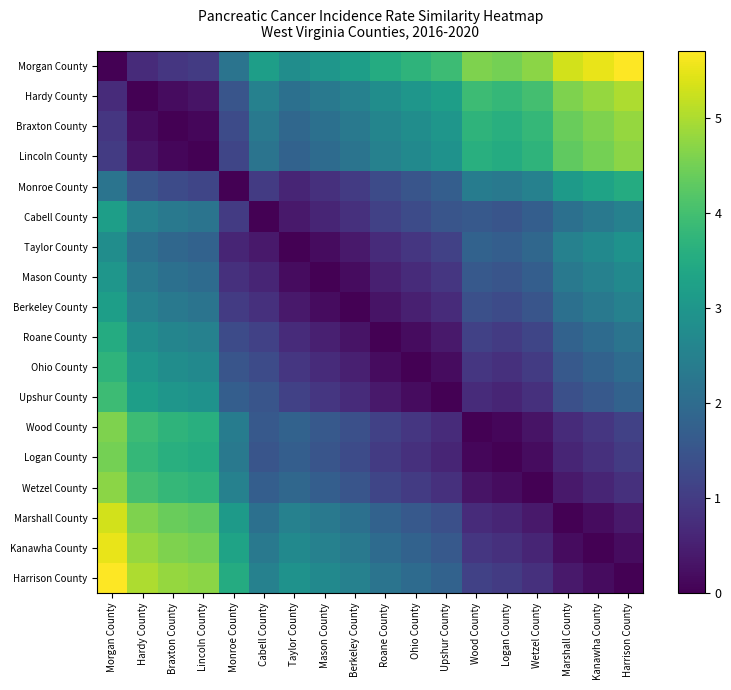

Reading left to right, list all the values displayed in this chart.

Morgan County: Morgan County=0.0	Hardy County=0.7	Braxton County=0.9	Lincoln County=1.0	Monroe County=2.2	Cabell County=3.2	Taylor County=2.8	Mason County=3.0	Berkeley County=3.2	Roane County=3.5	Ohio County=3.7	Upshur County=3.9	Wood County=4.6	Logan County=4.5	Wetzel County=4.7	Marshall County=5.3	Kanawha County=5.5	Harrison County=5.7
Hardy County: Morgan County=0.7	Hardy County=0.0	Braxton County=0.2	Lincoln County=0.3	Monroe County=1.5	Cabell County=2.5	Taylor County=2.1	Mason County=2.3	Berkeley County=2.5	Roane County=2.8	Ohio County=3.0	Upshur County=3.2	Wood County=3.9	Logan County=3.8	Wetzel County=4.0	Marshall County=4.6	Kanawha County=4.8	Harrison County=5.0
Braxton County: Morgan County=0.9	Hardy County=0.2	Braxton County=0.0	Lincoln County=0.1	Monroe County=1.3	Cabell County=2.3	Taylor County=1.9	Mason County=2.1	Berkeley County=2.3	Roane County=2.6	Ohio County=2.8	Upshur County=3.0	Wood County=3.7	Logan County=3.6	Wetzel County=3.8	Marshall County=4.4	Kanawha County=4.6	Harrison County=4.8
Lincoln County: Morgan County=1.0	Hardy County=0.3	Braxton County=0.1	Lincoln County=0.0	Monroe County=1.2	Cabell County=2.2	Taylor County=1.8	Mason County=2.0	Berkeley County=2.2	Roane County=2.5	Ohio County=2.7	Upshur County=2.9	Wood County=3.6	Logan County=3.5	Wetzel County=3.7	Marshall County=4.3	Kanawha County=4.5	Harrison County=4.7
Monroe County: Morgan County=2.2	Hardy County=1.5	Braxton County=1.3	Lincoln County=1.2	Monroe County=0.0	Cabell County=1.0	Taylor County=0.6	Mason County=0.8	Berkeley County=1.0	Roane County=1.3	Ohio County=1.5	Upshur County=1.7	Wood County=2.4	Logan County=2.3	Wetzel County=2.5	Marshall County=3.1	Kanawha County=3.3	Harrison County=3.5
Cabell County: Morgan County=3.2	Hardy County=2.5	Braxton County=2.3	Lincoln County=2.2	Monroe County=1.0	Cabell County=0.0	Taylor County=0.4	Mason County=0.6	Berkeley County=0.8	Roane County=1.1	Ohio County=1.3	Upshur County=1.5	Wood County=1.6	Logan County=1.5	Wetzel County=1.7	Marshall County=2.1	Kanawha County=2.3	Harrison County=2.5
Taylor County: Morgan County=2.8	Hardy County=2.1	Braxton County=1.9	Lincoln County=1.8	Monroe County=0.6	Cabell County=0.4	Taylor County=0.0	Mason County=0.2	Berkeley County=0.4	Roane County=0.7	Ohio County=0.9	Upshur County=1.1	Wood County=1.8	Logan County=1.7	Wetzel County=1.9	Marshall County=2.5	Kanawha County=2.7	Harrison County=2.9
Mason County: Morgan County=3.0	Hardy County=2.3	Braxton County=2.1	Lincoln County=2.0	Monroe County=0.8	Cabell County=0.6	Taylor County=0.2	Mason County=0.0	Berkeley County=0.2	Roane County=0.5	Ohio County=0.7	Upshur County=0.9	Wood County=1.6	Logan County=1.5	Wetzel County=1.7	Marshall County=2.3	Kanawha County=2.5	Harrison County=2.7
Berkeley County: Morgan County=3.2	Hardy County=2.5	Braxton County=2.3	Lincoln County=2.2	Monroe County=1.0	Cabell County=0.8	Taylor County=0.4	Mason County=0.2	Berkeley County=0.0	Roane County=0.3	Ohio County=0.5	Upshur County=0.7	Wood County=1.4	Logan County=1.3	Wetzel County=1.5	Marshall County=2.1	Kanawha County=2.3	Harrison County=2.5
Roane County: Morgan County=3.5	Hardy County=2.8	Braxton County=2.6	Lincoln County=2.5	Monroe County=1.3	Cabell County=1.1	Taylor County=0.7	Mason County=0.5	Berkeley County=0.3	Roane County=0.0	Ohio County=0.2	Upshur County=0.4	Wood County=1.1	Logan County=1.0	Wetzel County=1.2	Marshall County=1.8	Kanawha County=2.0	Harrison County=2.2
Ohio County: Morgan County=3.7	Hardy County=3.0	Braxton County=2.8	Lincoln County=2.7	Monroe County=1.5	Cabell County=1.3	Taylor County=0.9	Mason County=0.7	Berkeley County=0.5	Roane County=0.2	Ohio County=0.0	Upshur County=0.2	Wood County=0.9	Logan County=0.8	Wetzel County=1.0	Marshall County=1.6	Kanawha County=1.8	Harrison County=2.0
Upshur County: Morgan County=3.9	Hardy County=3.2	Braxton County=3.0	Lincoln County=2.9	Monroe County=1.7	Cabell County=1.5	Taylor County=1.1	Mason County=0.9	Berkeley County=0.7	Roane County=0.4	Ohio County=0.2	Upshur County=0.0	Wood County=0.7	Logan County=0.6	Wetzel County=0.8	Marshall County=1.4	Kanawha County=1.6	Harrison County=1.8
Wood County: Morgan County=4.6	Hardy County=3.9	Braxton County=3.7	Lincoln County=3.6	Monroe County=2.4	Cabell County=1.6	Taylor County=1.8	Mason County=1.6	Berkeley County=1.4	Roane County=1.1	Ohio County=0.9	Upshur County=0.7	Wood County=0.0	Logan County=0.1	Wetzel County=0.3	Marshall County=0.7	Kanawha County=0.9	Harrison County=1.1
Logan County: Morgan County=4.5	Hardy County=3.8	Braxton County=3.6	Lincoln County=3.5	Monroe County=2.3	Cabell County=1.5	Taylor County=1.7	Mason County=1.5	Berkeley County=1.3	Roane County=1.0	Ohio County=0.8	Upshur County=0.6	Wood County=0.1	Logan County=0.0	Wetzel County=0.2	Marshall County=0.6	Kanawha County=0.8	Harrison County=1.0
Wetzel County: Morgan County=4.7	Hardy County=4.0	Braxton County=3.8	Lincoln County=3.7	Monroe County=2.5	Cabell County=1.7	Taylor County=1.9	Mason County=1.7	Berkeley County=1.5	Roane County=1.2	Ohio County=1.0	Upshur County=0.8	Wood County=0.3	Logan County=0.2	Wetzel County=0.0	Marshall County=0.4	Kanawha County=0.6	Harrison County=0.8
Marshall County: Morgan County=5.3	Hardy County=4.6	Braxton County=4.4	Lincoln County=4.3	Monroe County=3.1	Cabell County=2.1	Taylor County=2.5	Mason County=2.3	Berkeley County=2.1	Roane County=1.8	Ohio County=1.6	Upshur County=1.4	Wood County=0.7	Logan County=0.6	Wetzel County=0.4	Marshall County=0.0	Kanawha County=0.2	Harrison County=0.4
Kanawha County: Morgan County=5.5	Hardy County=4.8	Braxton County=4.6	Lincoln County=4.5	Monroe County=3.3	Cabell County=2.3	Taylor County=2.7	Mason County=2.5	Berkeley County=2.3	Roane County=2.0	Ohio County=1.8	Upshur County=1.6	Wood County=0.9	Logan County=0.8	Wetzel County=0.6	Marshall County=0.2	Kanawha County=0.0	Harrison County=0.2
Harrison County: Morgan County=5.7	Hardy County=5.0	Braxton County=4.8	Lincoln County=4.7	Monroe County=3.5	Cabell County=2.5	Taylor County=2.9	Mason County=2.7	Berkeley County=2.5	Roane County=2.2	Ohio County=2.0	Upshur County=1.8	Wood County=1.1	Logan County=1.0	Wetzel County=0.8	Marshall County=0.4	Kanawha County=0.2	Harrison County=0.0